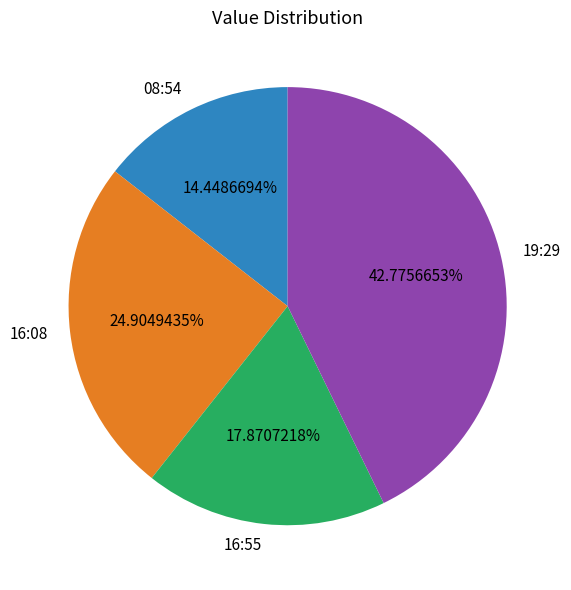

Between 19:29 and 16:08, which is larger?

19:29